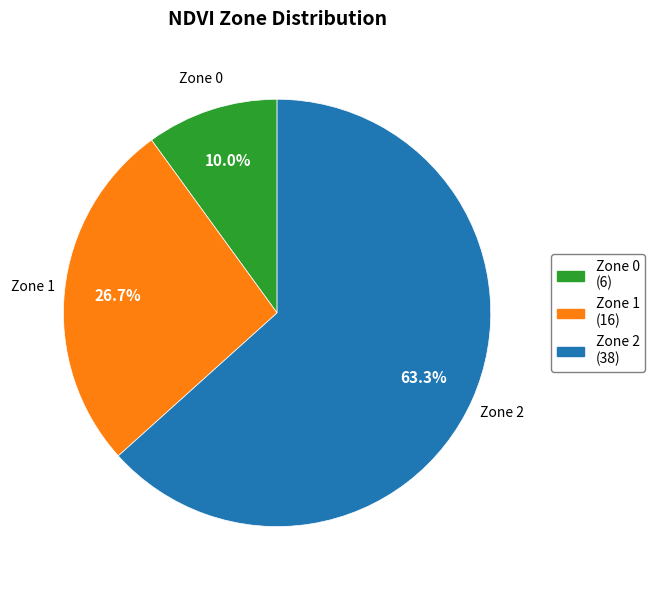

Between Zone 0 (6) and Zone 1 (16), which is larger?

Zone 1 (16)